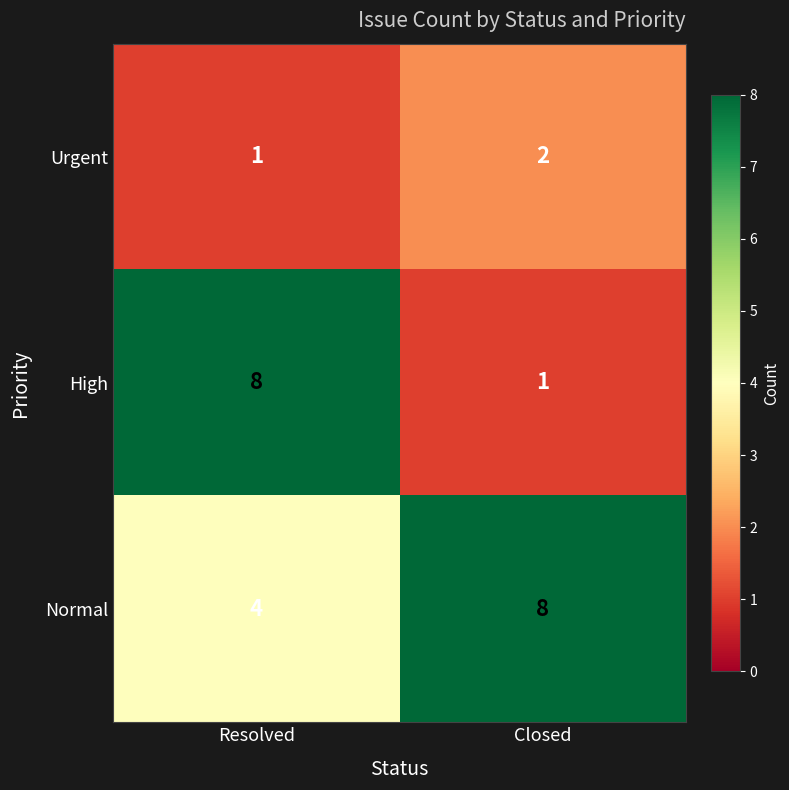

What is the difference between the maximum and minimum values in the High series?

7